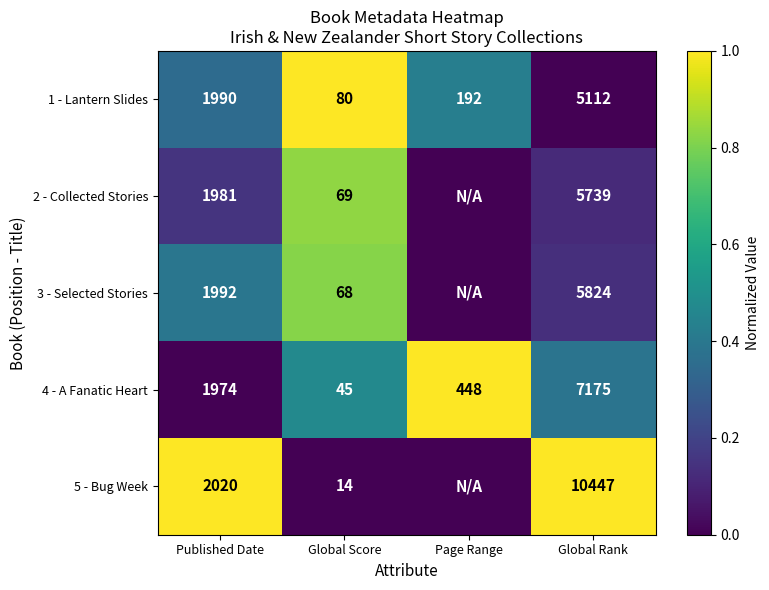

What is the difference between the maximum and second lowest values in the 1 - Lantern Slides series?

4920